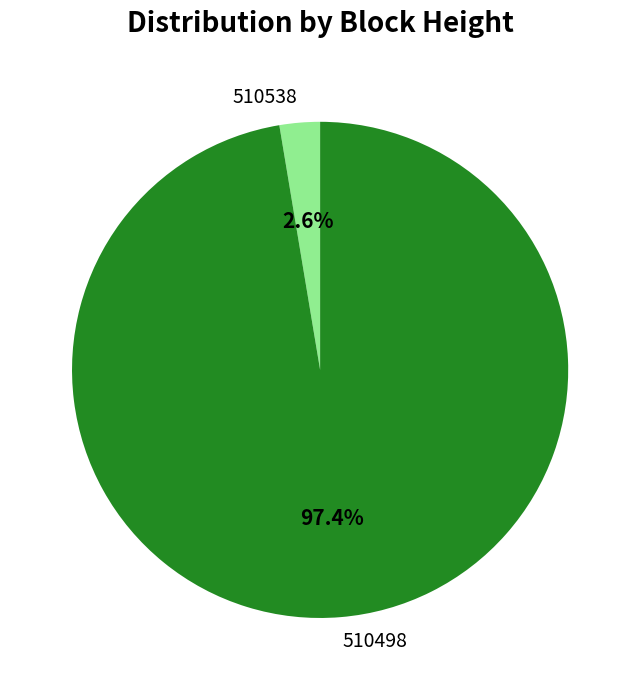

What percentage is NOT represented by 510538?

97.4%